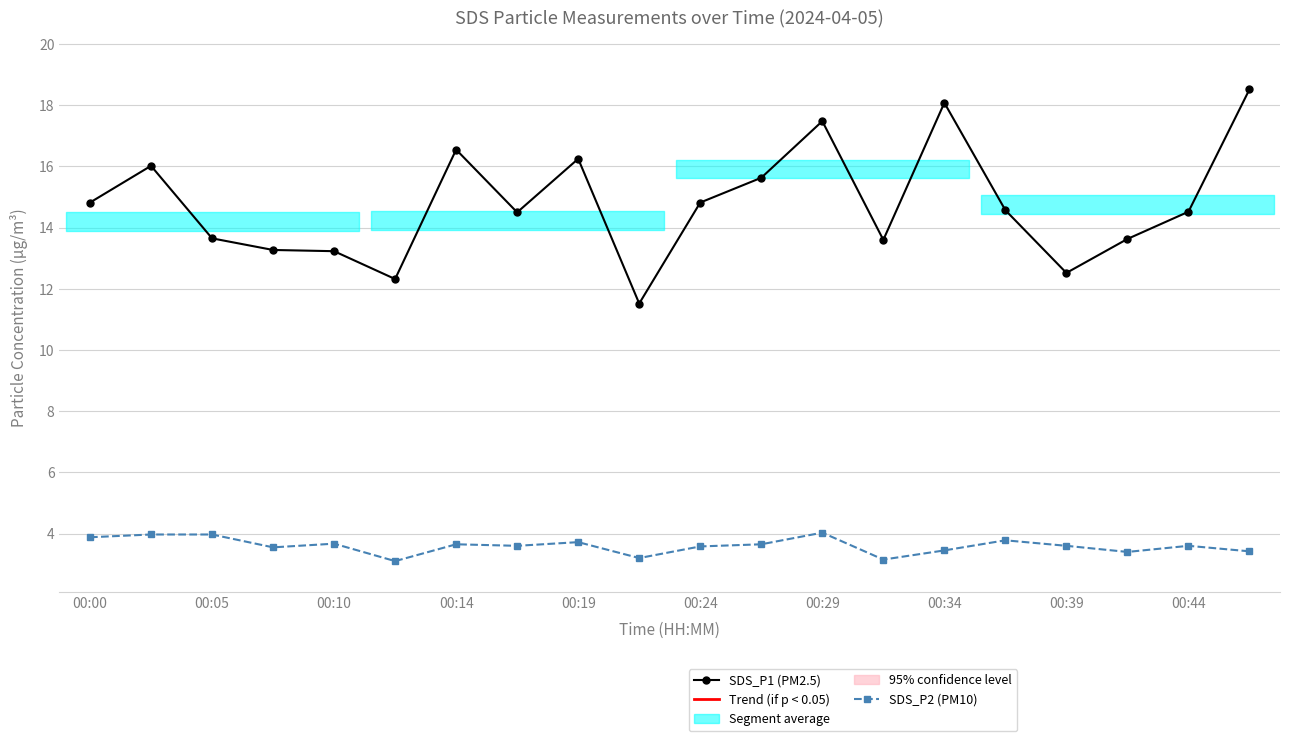

Rank the series by their maximum value, from highest to lowest.

SDS_P1 (PM2.5), SDS_P2 (PM10)